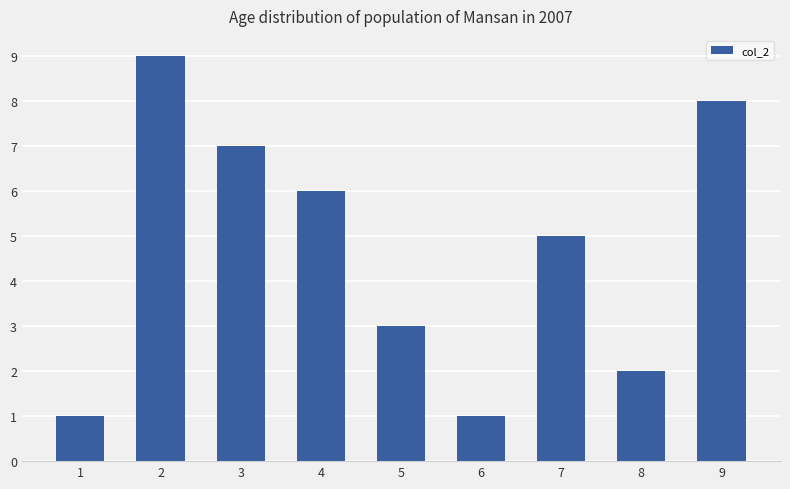

Which category has the highest value across all series?

2